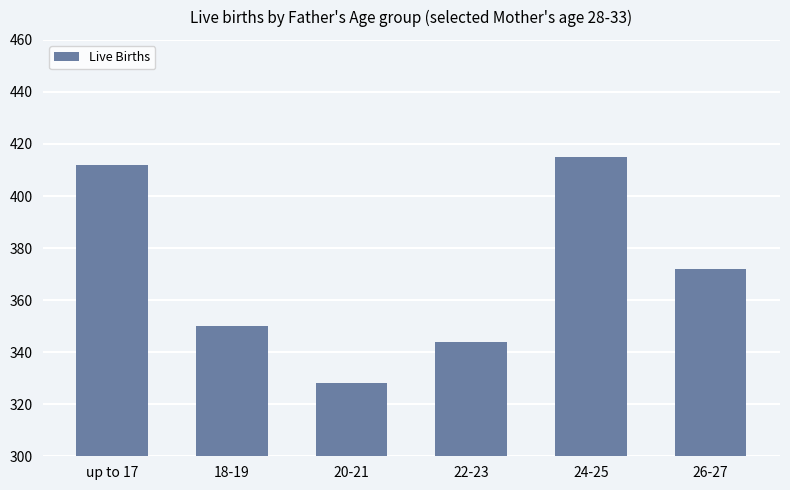

What position from the right is 24-25?

2